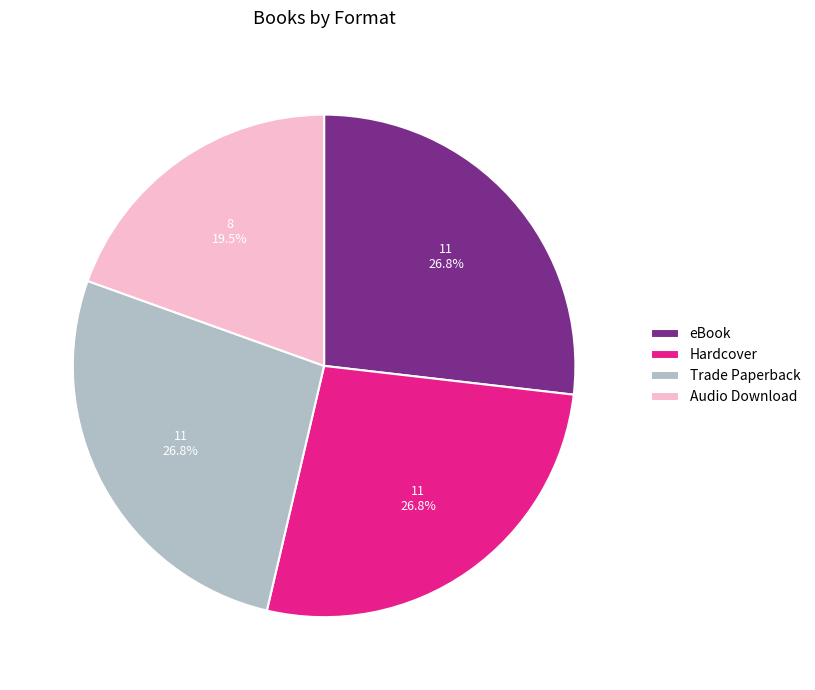

What portion of the pie excludes eBook?

73.2%